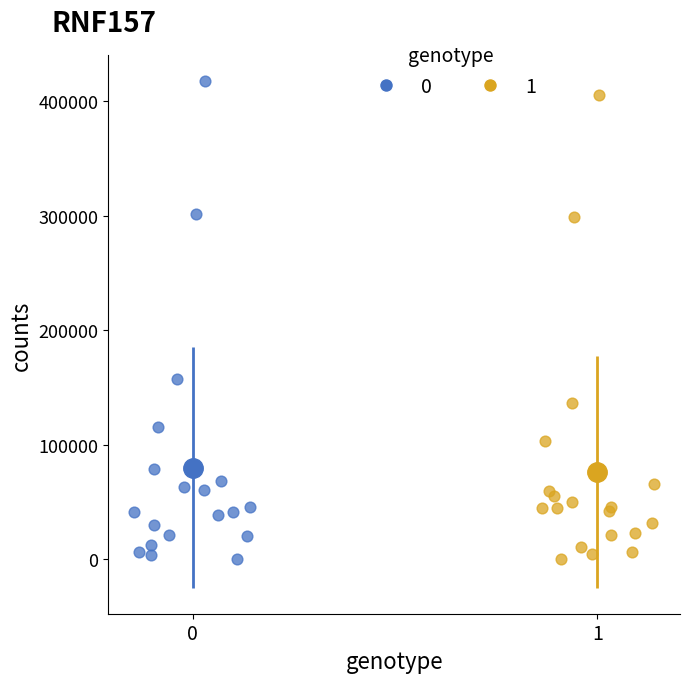

What are all the series names shown in the legend?

0, 1